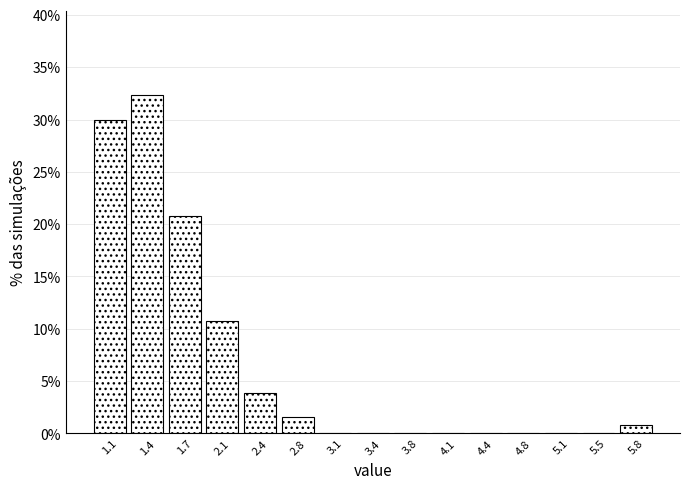

Which range on the x-axis has the tallest bar?

1.25 to 1.60